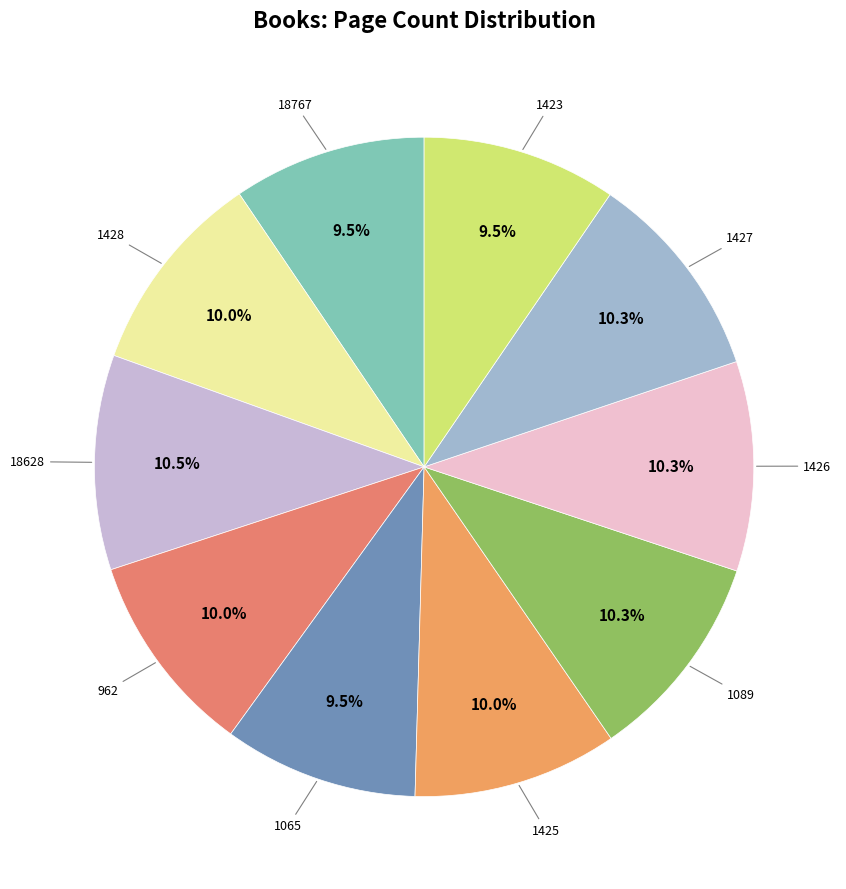

Count the number of slices in the pie.

10